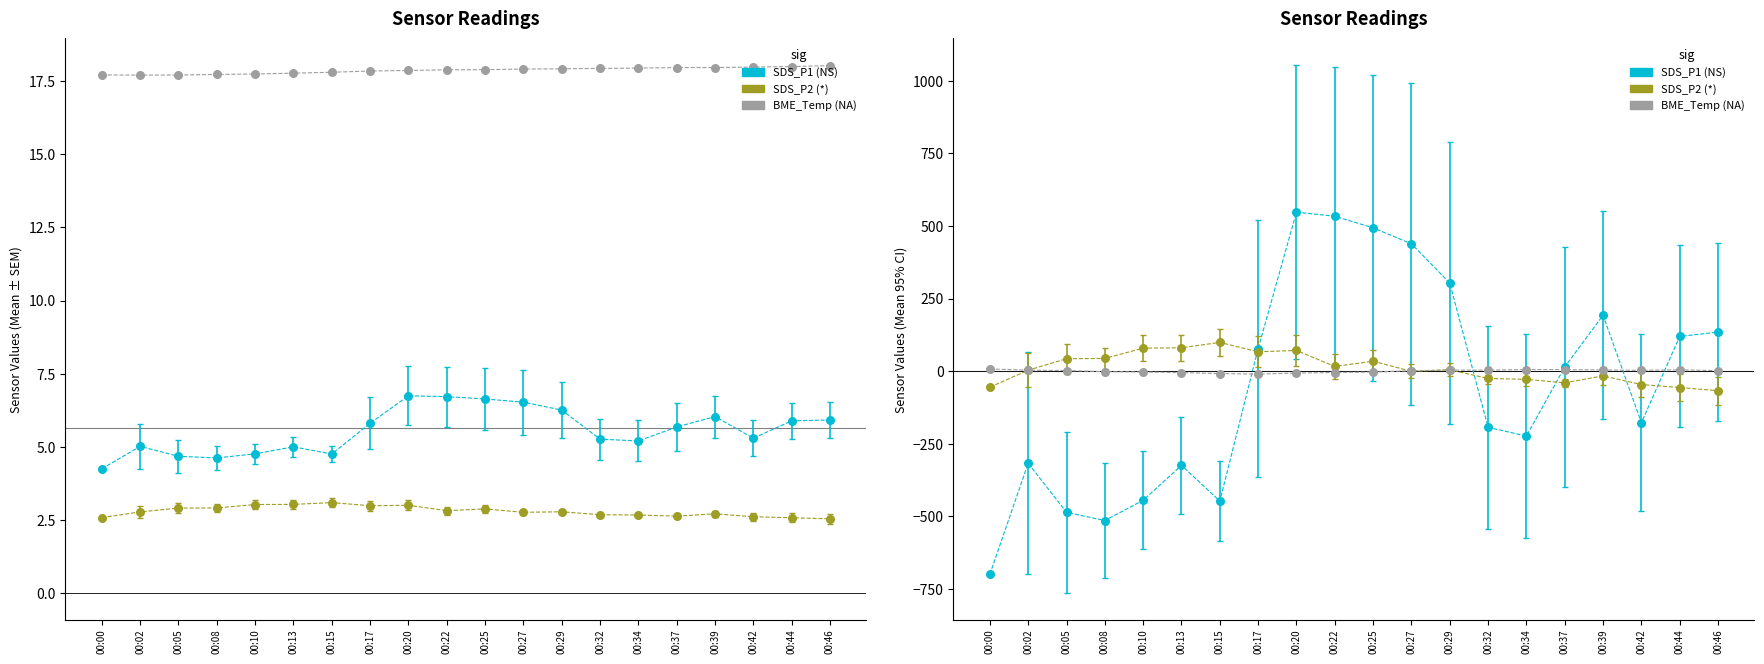

Which series has the largest Y range (max minus min)?

SDS_P1